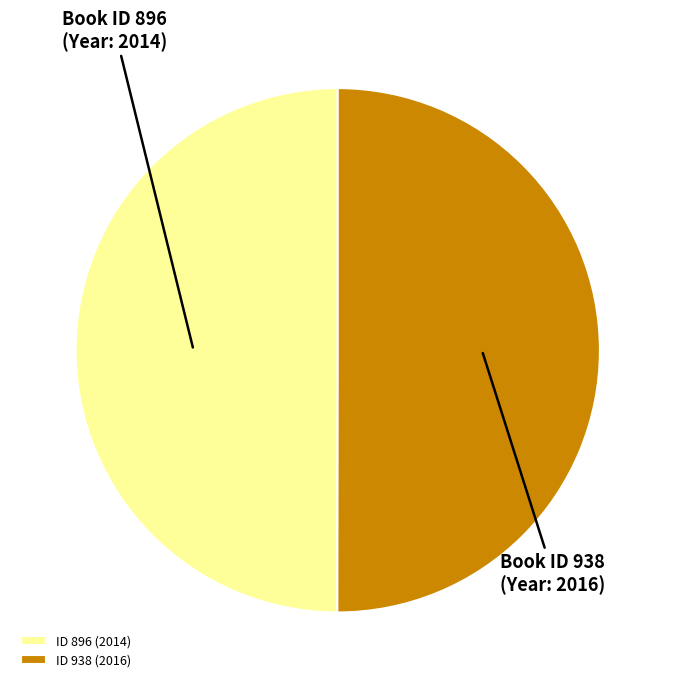

Combined, do ID 938 (2016) and ID 896 (2014) account for over 50%?

Yes